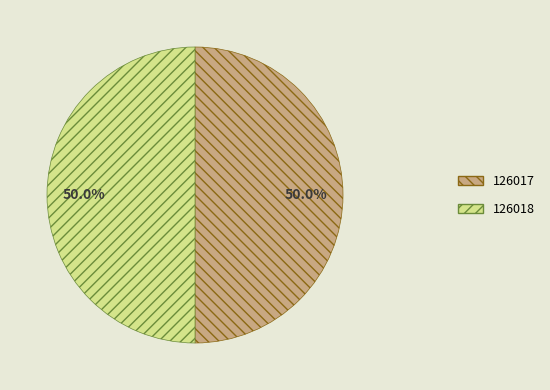

The 126018 slice represents 38% of the pie. True or false?

False